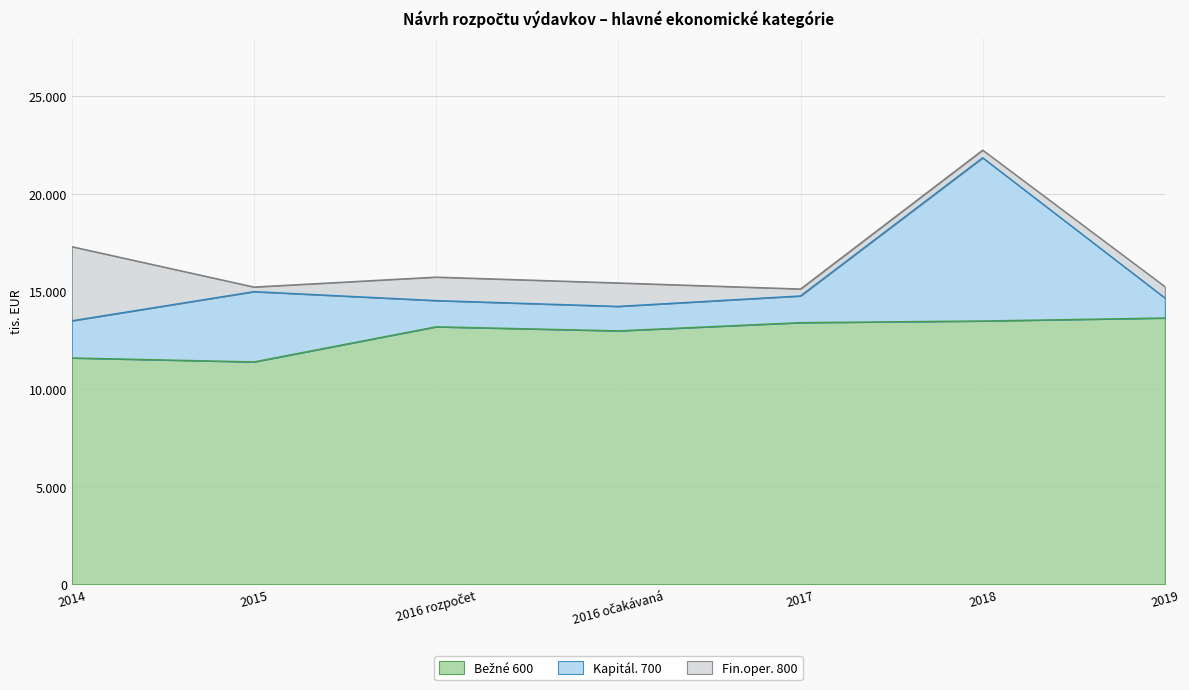

At which category is the sum across all series the highest?

2018